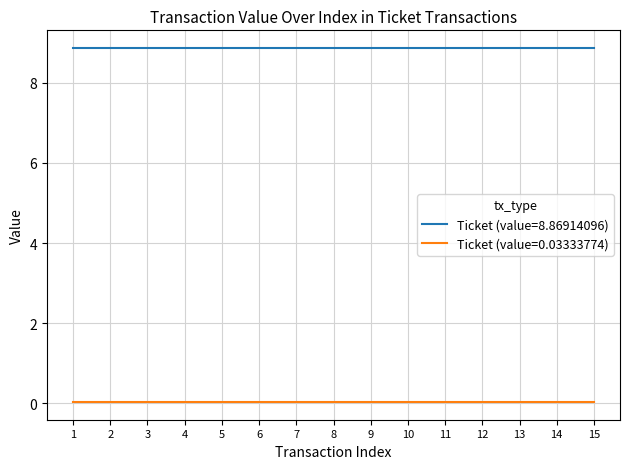

List the series in order of their overall mean, lowest first.

Ticket (value=0.03333774), Ticket (value=8.86914096)